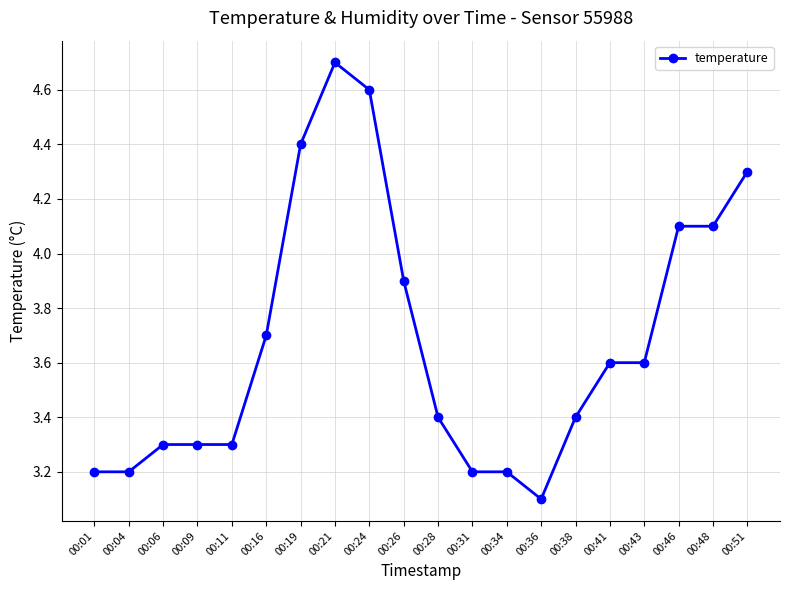

What is the average value?

3.7